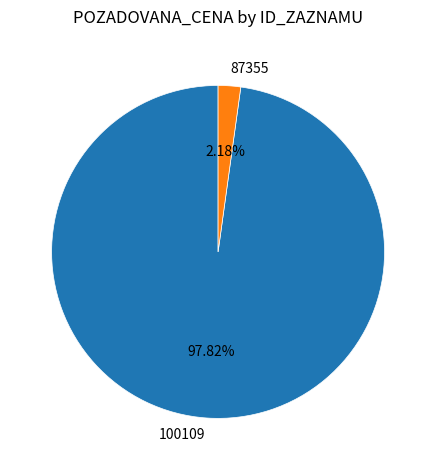

Do 100109 and 87355 together represent more than half of the pie?

Yes